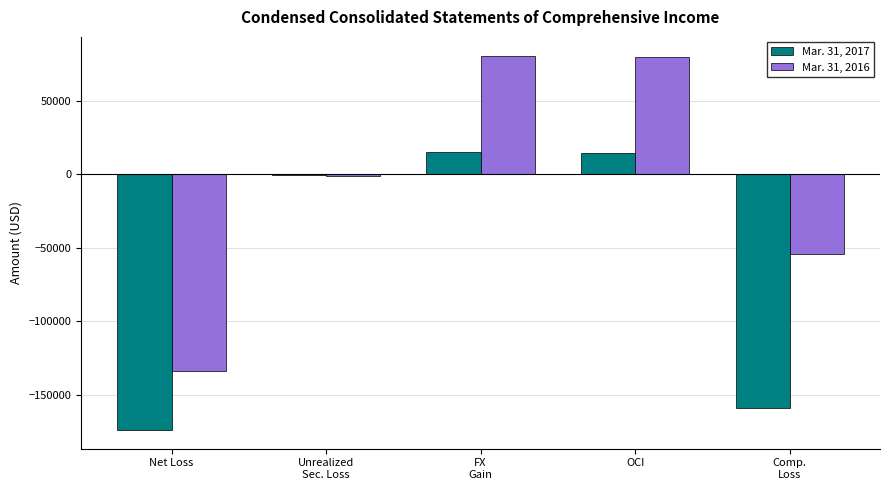

What are all the series names shown in the legend?

Mar. 31, 2017, Mar. 31, 2016